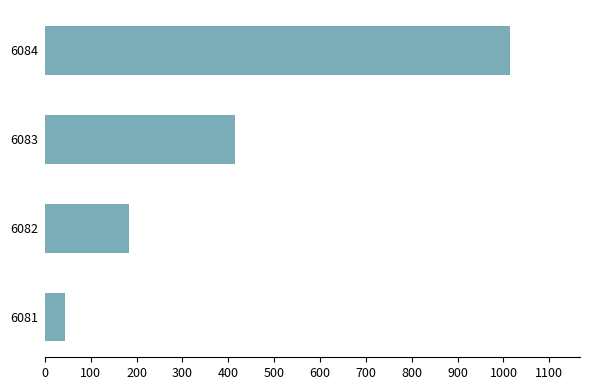

Reading bottom to top, list all the values displayed in this chart.

42.9	184.3	414.9	1014.8